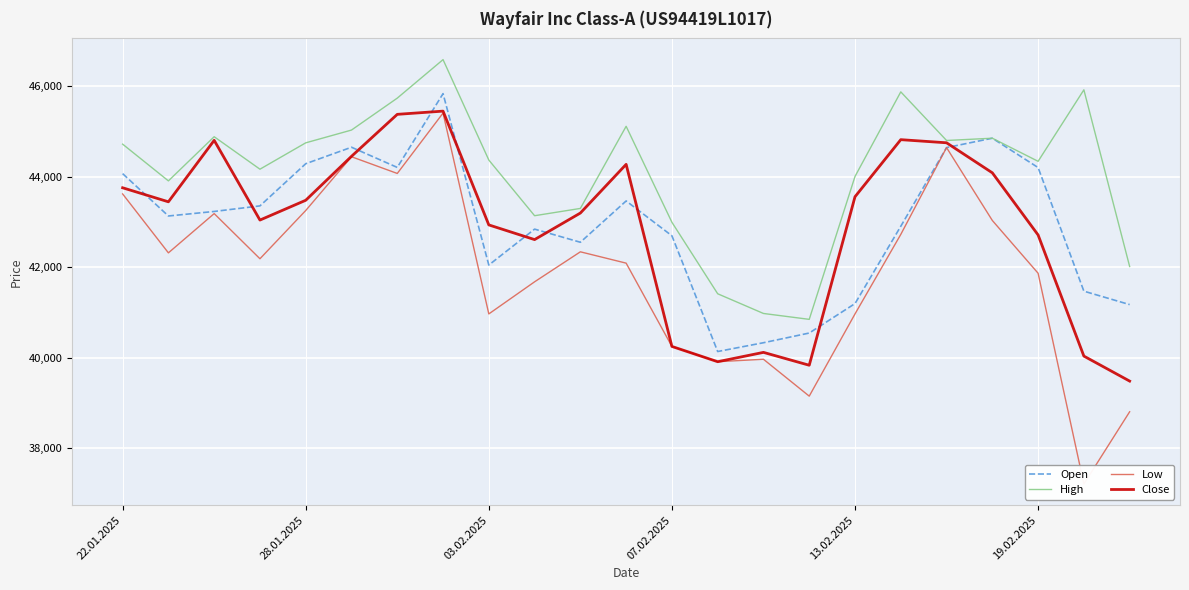

True or false: Low and Close cross at least once.

False